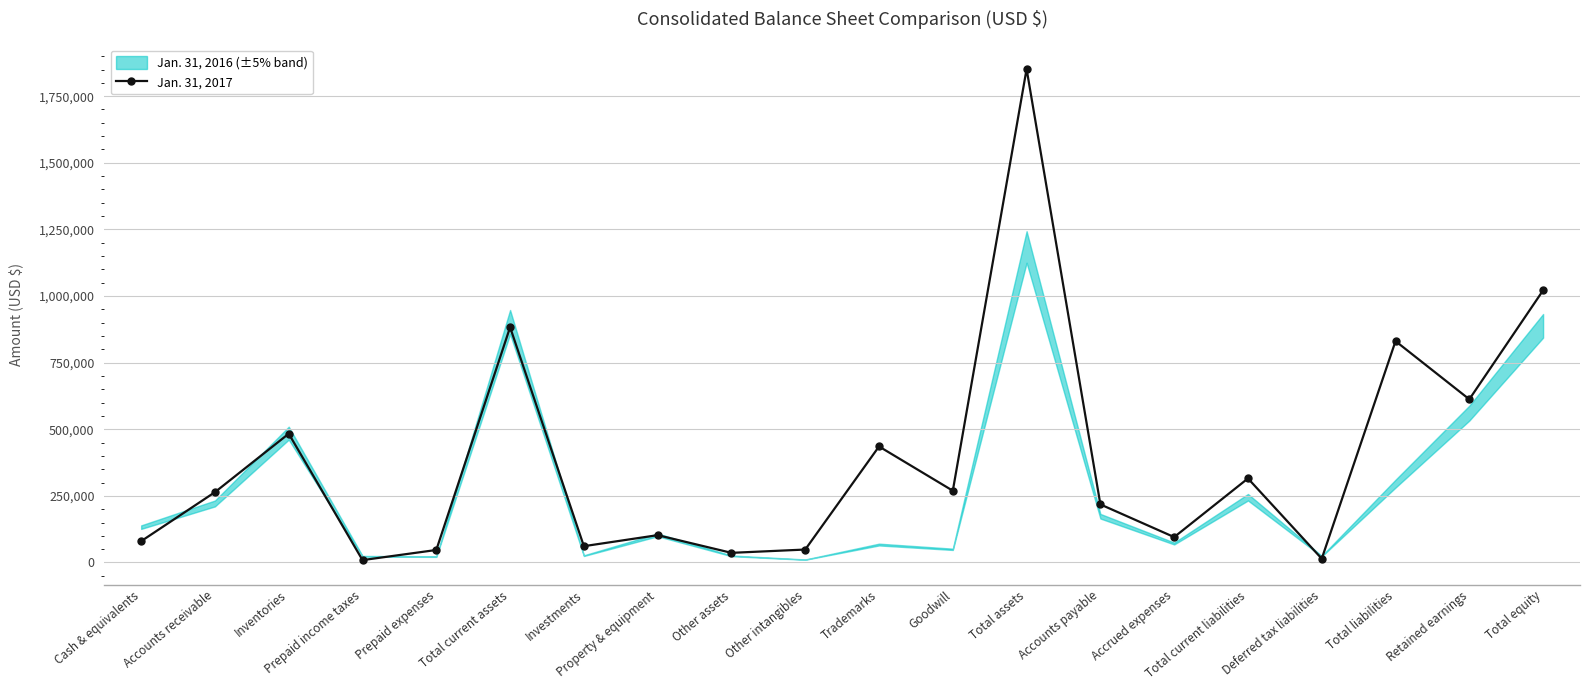

What position from the left is Accounts payable?

14